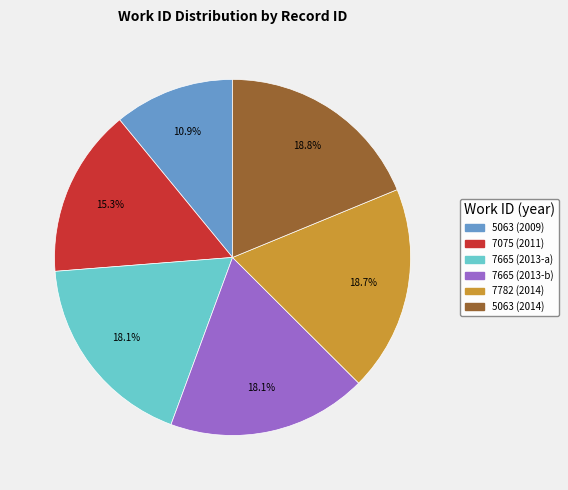

How many segments does this pie chart have?

6